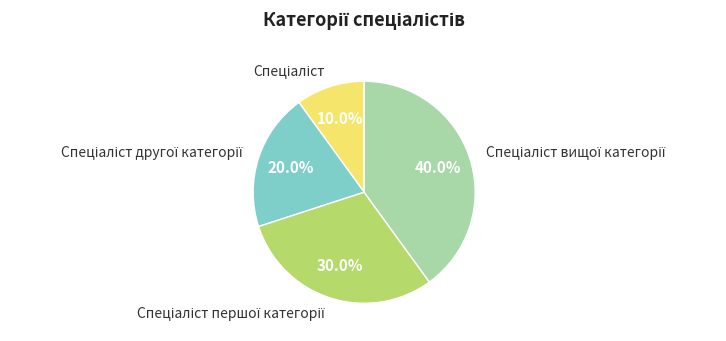

To the nearest percent, what is the average slice percentage?

25%